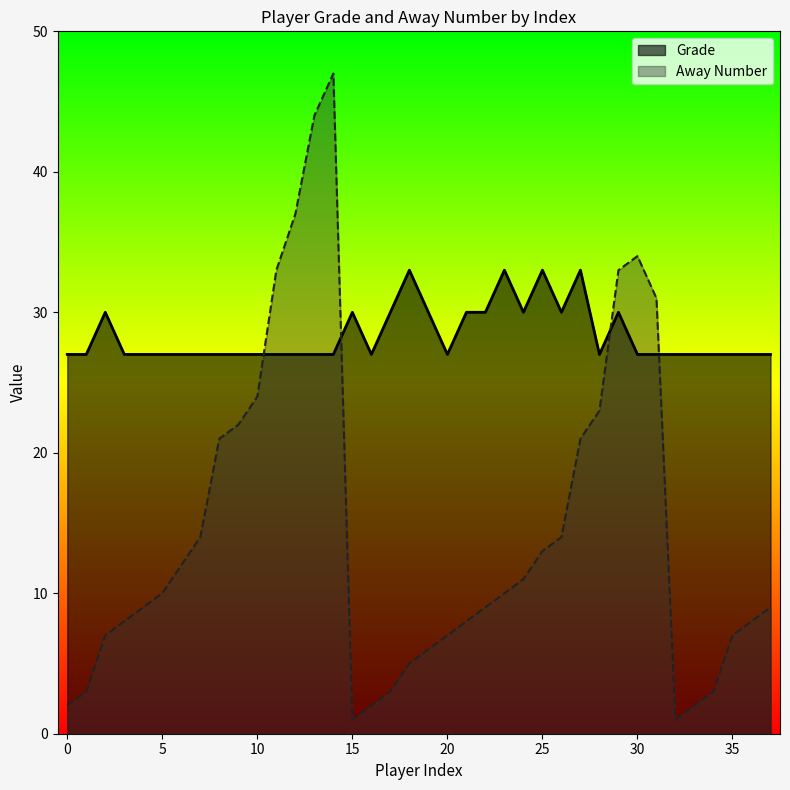

Which series has the largest total across all categories?

Grade